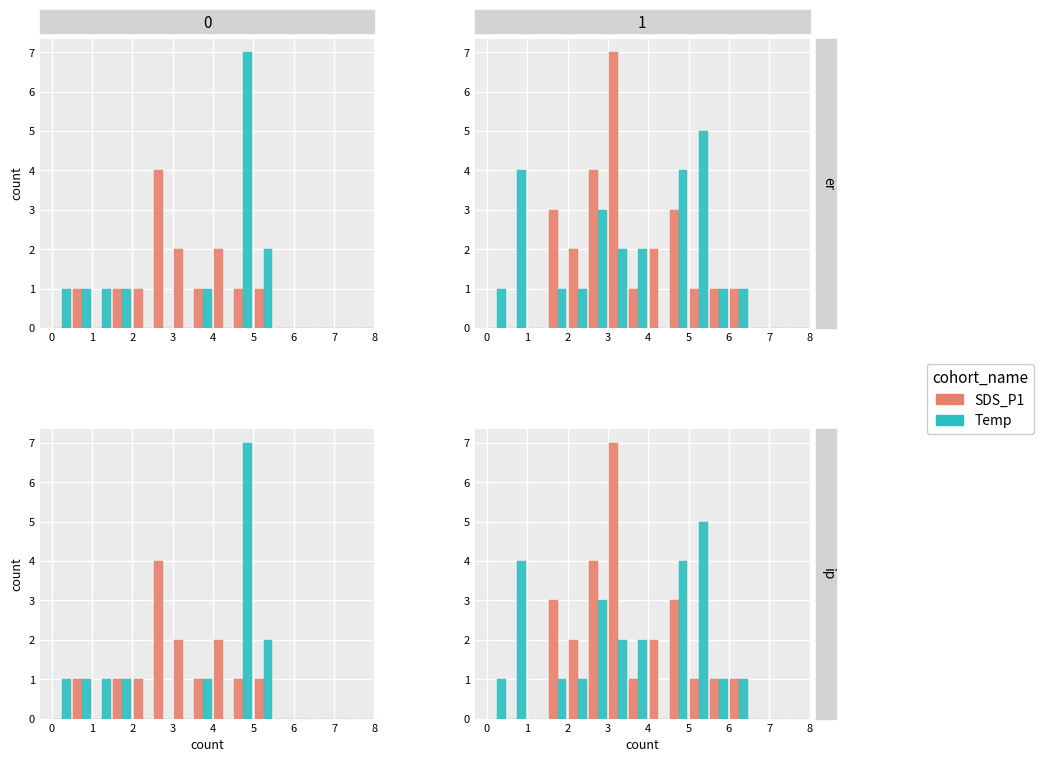

How many data points does each series have?

16